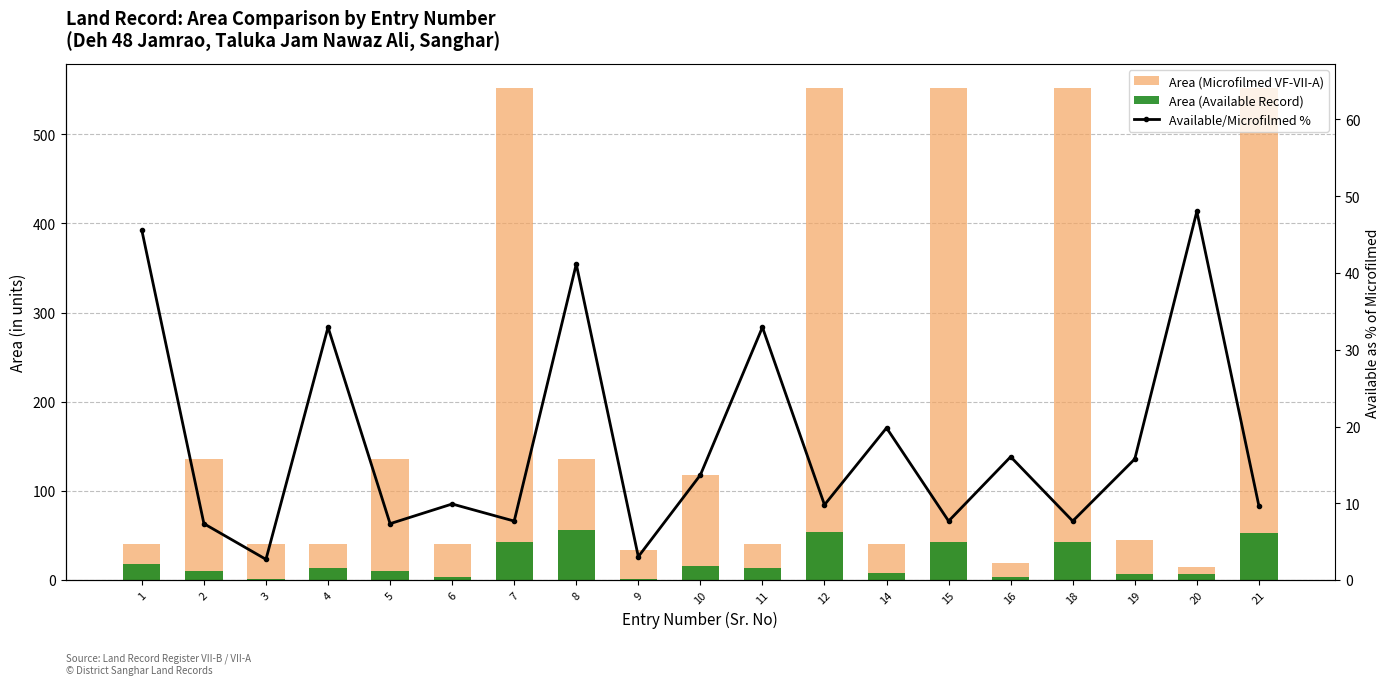

Reading left to right, what are all the values shown in this chart?

Area (Microfilmed VF-VII-A): 1=40.4	2=136.1	3=40.4	4=40.4	5=136.1	6=40.4	7=551.3	8=136.1	9=34.1	10=118.1	11=40.4	12=551.3	14=40.4	15=551.3	16=19.3	18=551.3	19=45.1	20=15.2	21=551.3
Area (Available Record): 1=18.4	2=10.0	3=1.1	4=13.3	5=10.0	6=4.0	7=42.4	8=56.0	9=1.0	10=16.2	11=13.3	12=54.0	14=8.0	15=42.4	16=3.1	18=42.4	19=7.1	20=7.3	21=53.3
Available/Microfilmed %: 1=45.6	2=7.3	3=2.7	4=32.9	5=7.3	6=9.9	7=7.7	8=41.2	9=3.1	10=13.7	11=32.9	12=9.8	14=19.8	15=7.7	16=16.1	18=7.7	19=15.8	20=48.0	21=9.7